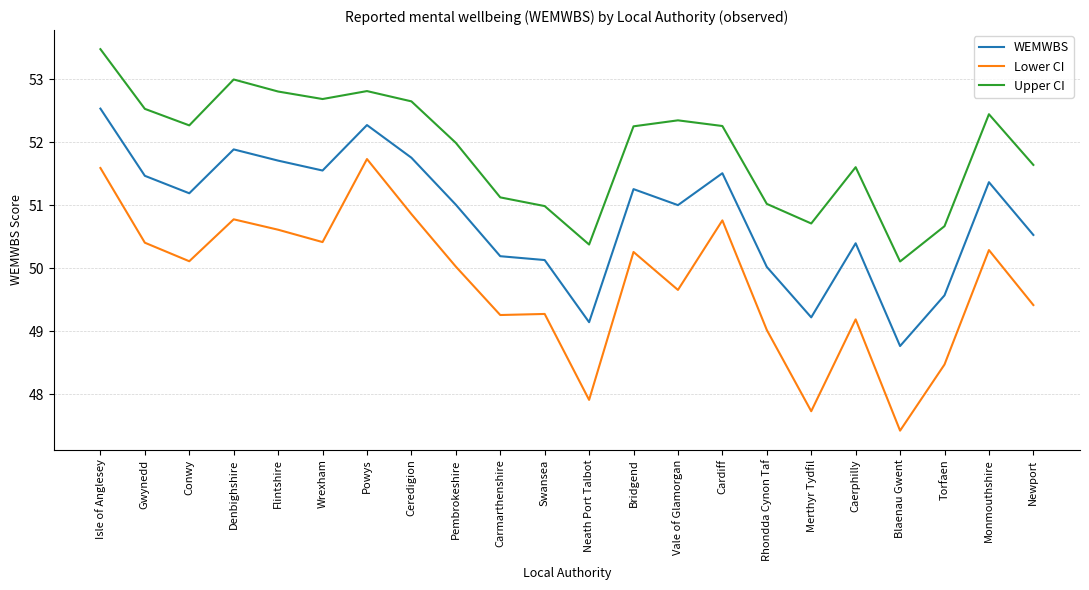

At Denbighshire, list the series in order from largest to smallest.

Upper CI, WEMWBS, Lower CI